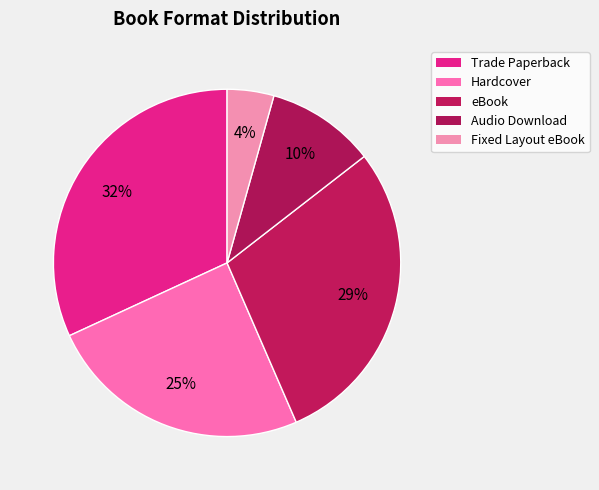

Combined, what portion of the pie is Trade Paperback and eBook?

60.9%